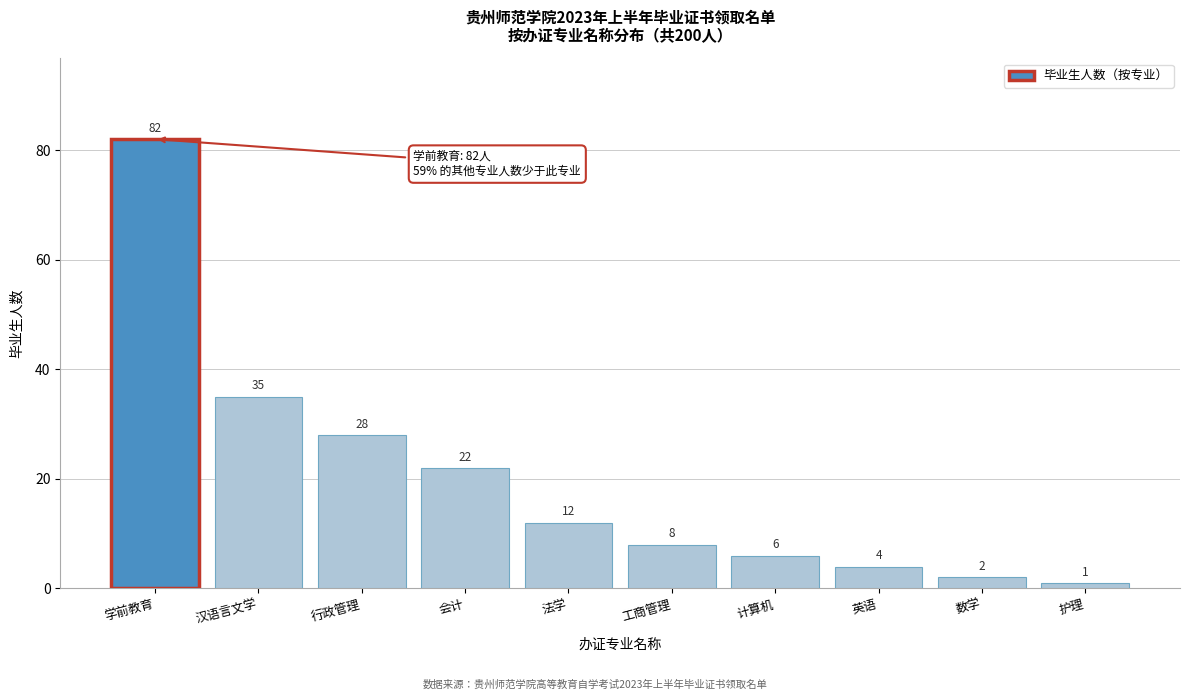

Reading left to right, what are all the values shown in this chart?

学前教育=82	汉语言文学=35	行政管理=28	会计=22	法学=12	工商管理=8	计算机=6	英语=4	数学=2	护理=1